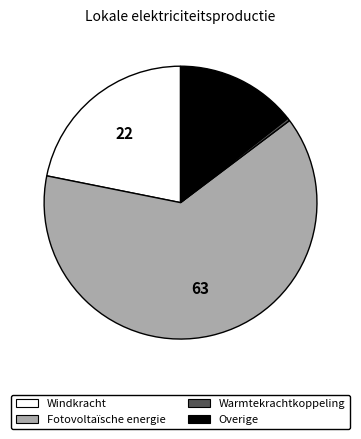

Does Fotovoltaïsche energie account for over 50% of the chart?

Yes